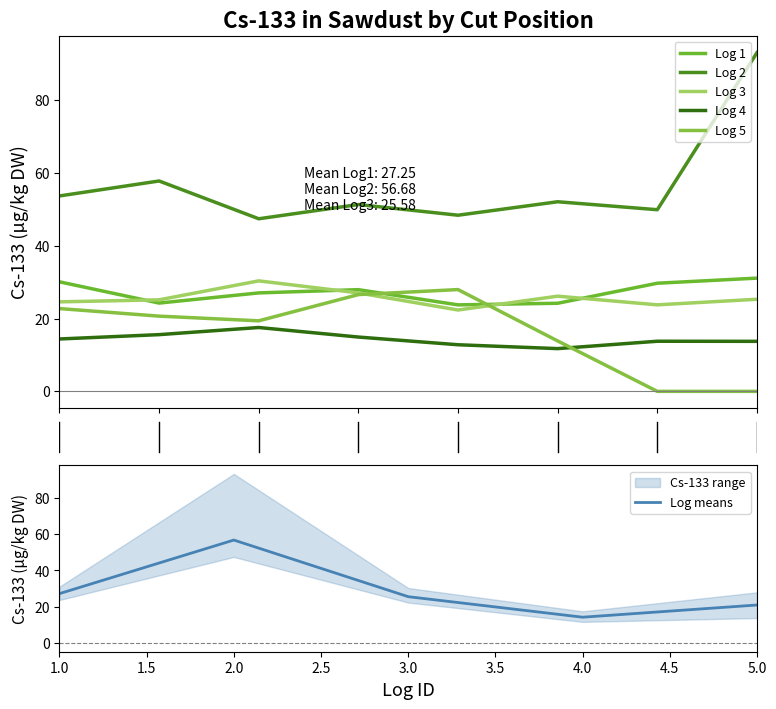

What is the spread (max minus min) of values at 8?

93.0